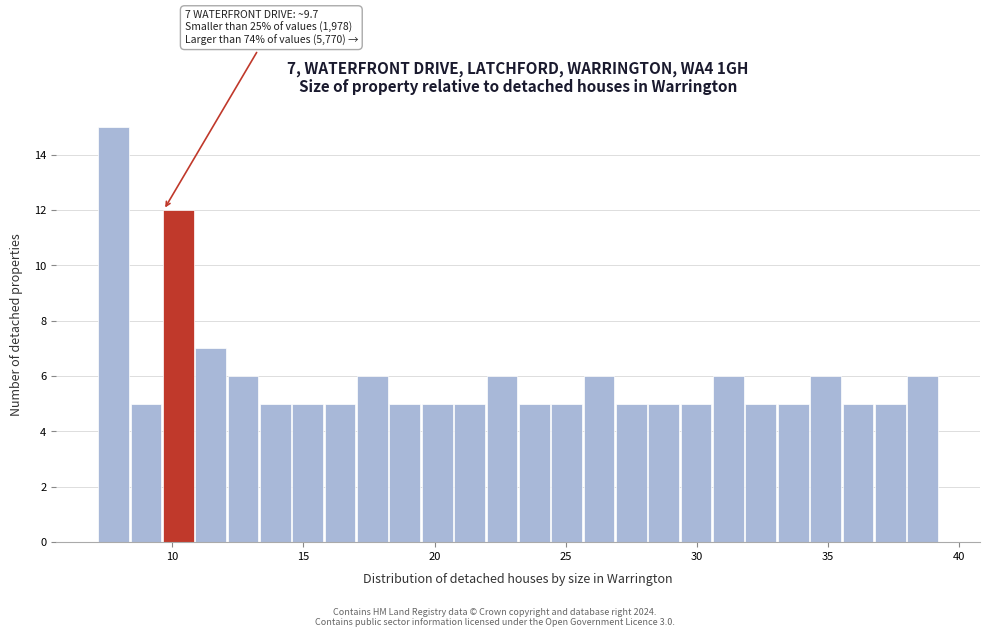

Around what value on the x-axis is the tallest bar? Give the approximate position of its centre, as read against the axis.

8.0